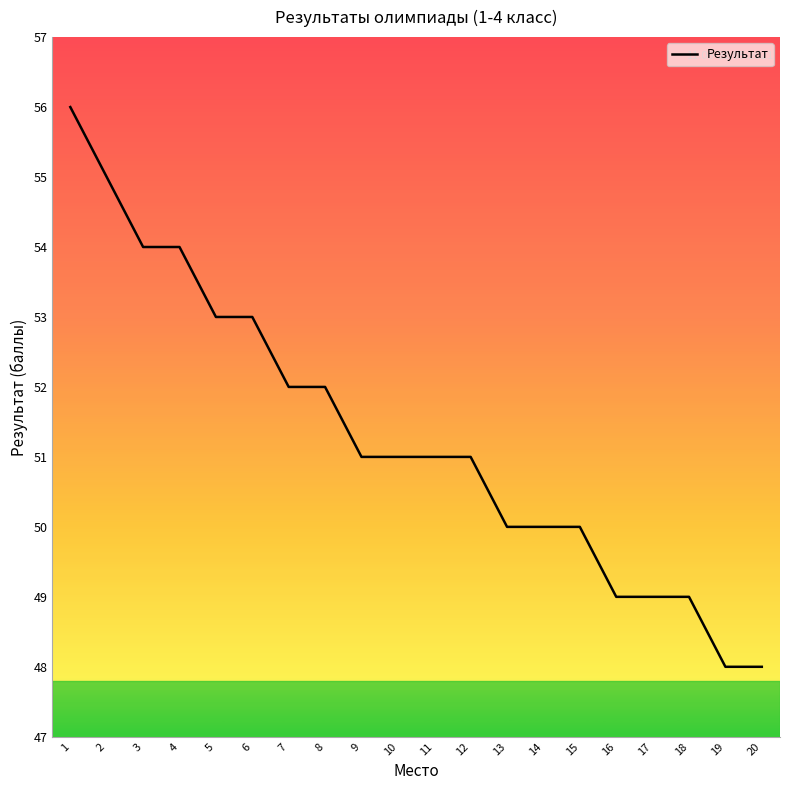

What is the smallest value displayed?

48